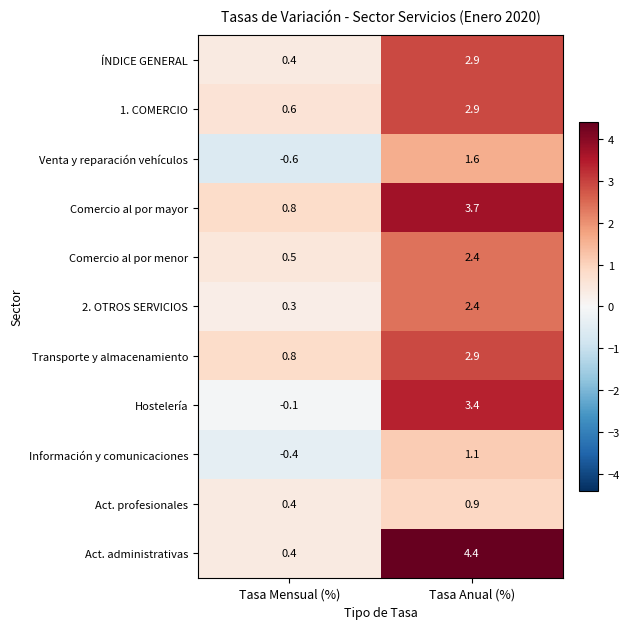

Is it true that Información y comunicaciones equals 1.9 at Tasa Anual (%)?

False